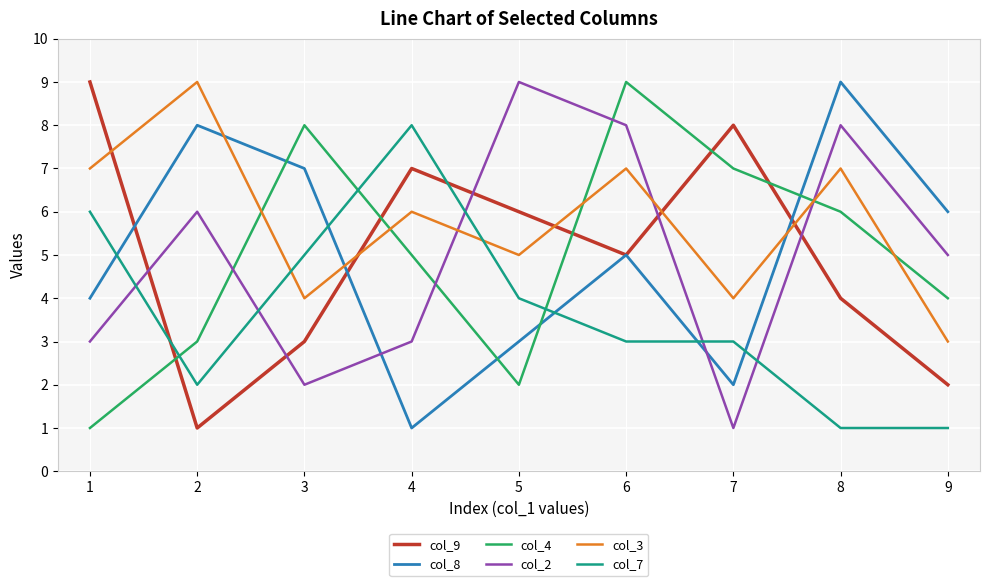

What is the sum of the col_4 values at 4 and 1?

6